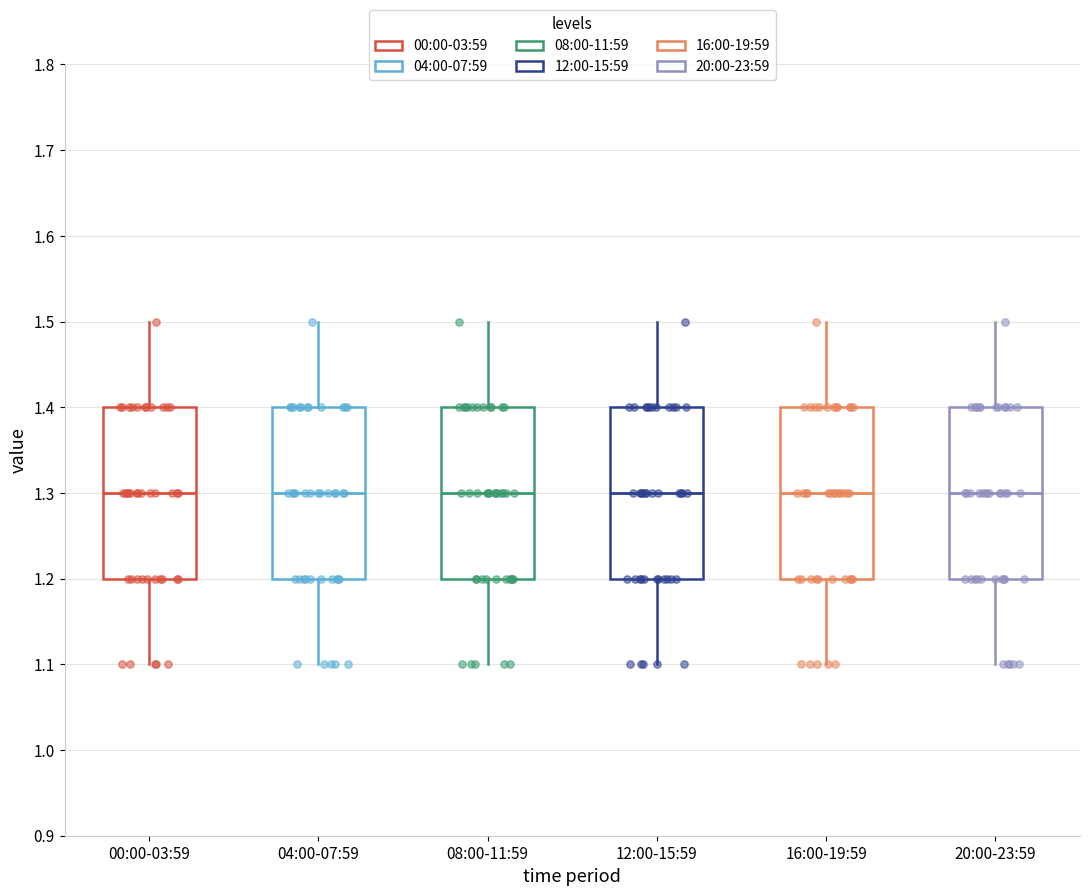

Where does the upper whisker of the box for 20:00-23:59 end on the y-axis? The values are not printed on the chart, so give them approximately, as read against the axis.

1.5